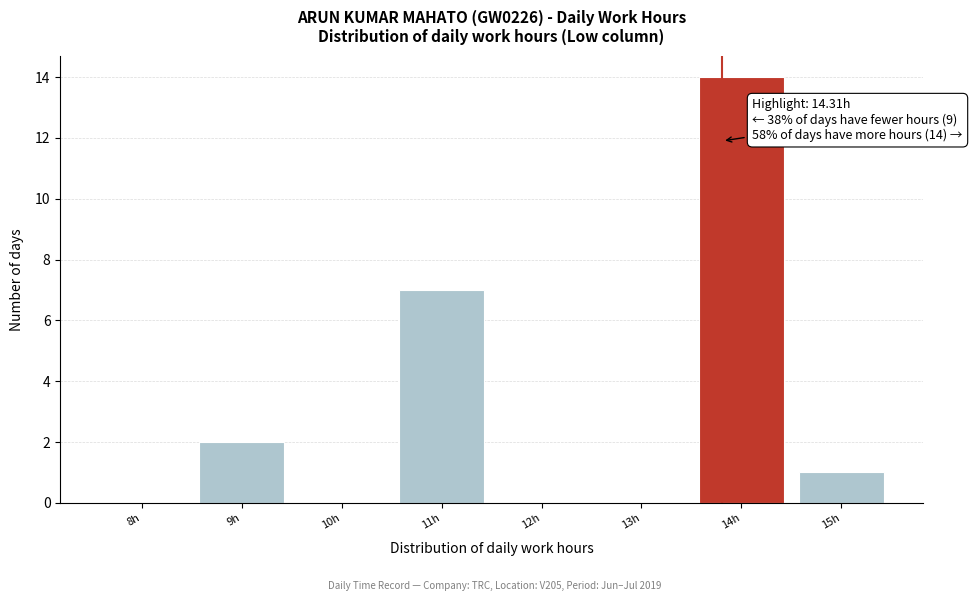

Reading right to left, extract all data points from this chart.

15h=1	14h=14	13h=0	12h=0	11h=7	10h=0	9h=2	8h=0